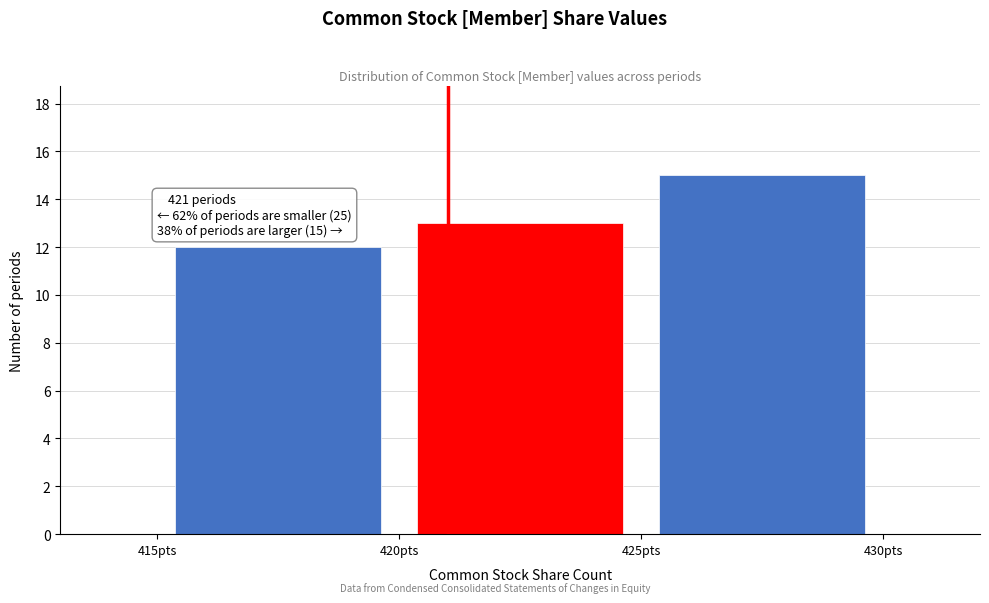

Over which range of the x-axis is the bar tallest?

425 to 430